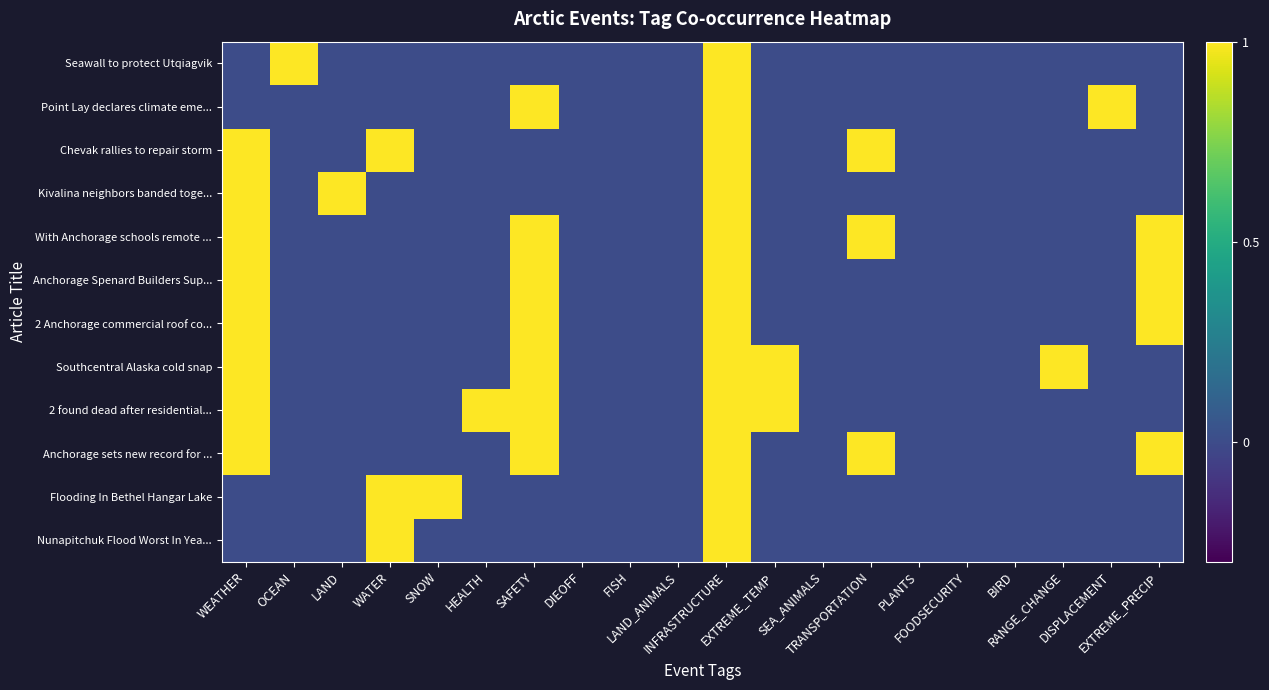

Reading left to right, list all the values displayed in this chart.

Nunapitchuk Flood Worst In Yea...: WEATHER=0	OCEAN=0	LAND=0	WATER=1	SNOW=0	HEALTH=0	SAFETY=0	DIEOFF=0	FISH=0	LAND_ANIMALS=0	INFRASTRUCTURE=1	EXTREME_TEMP=0	SEA_ANIMALS=0	TRANSPORTATION=0	PLANTS=0	FOODSECURITY=0	BIRD=0	RANGE_CHANGE=0	DISPLACEMENT=0	EXTREME_PRECIP=0
Flooding In Bethel Hangar Lake: WEATHER=0	OCEAN=0	LAND=0	WATER=1	SNOW=1	HEALTH=0	SAFETY=0	DIEOFF=0	FISH=0	LAND_ANIMALS=0	INFRASTRUCTURE=1	EXTREME_TEMP=0	SEA_ANIMALS=0	TRANSPORTATION=0	PLANTS=0	FOODSECURITY=0	BIRD=0	RANGE_CHANGE=0	DISPLACEMENT=0	EXTREME_PRECIP=0
Anchorage sets new record for ...: WEATHER=1	OCEAN=0	LAND=0	WATER=0	SNOW=0	HEALTH=0	SAFETY=1	DIEOFF=0	FISH=0	LAND_ANIMALS=0	INFRASTRUCTURE=1	EXTREME_TEMP=0	SEA_ANIMALS=0	TRANSPORTATION=1	PLANTS=0	FOODSECURITY=0	BIRD=0	RANGE_CHANGE=0	DISPLACEMENT=0	EXTREME_PRECIP=1
2 found dead after residential...: WEATHER=1	OCEAN=0	LAND=0	WATER=0	SNOW=0	HEALTH=1	SAFETY=1	DIEOFF=0	FISH=0	LAND_ANIMALS=0	INFRASTRUCTURE=1	EXTREME_TEMP=1	SEA_ANIMALS=0	TRANSPORTATION=0	PLANTS=0	FOODSECURITY=0	BIRD=0	RANGE_CHANGE=0	DISPLACEMENT=0	EXTREME_PRECIP=0
Southcentral Alaska cold snap: WEATHER=1	OCEAN=0	LAND=0	WATER=0	SNOW=0	HEALTH=0	SAFETY=1	DIEOFF=0	FISH=0	LAND_ANIMALS=0	INFRASTRUCTURE=1	EXTREME_TEMP=1	SEA_ANIMALS=0	TRANSPORTATION=0	PLANTS=0	FOODSECURITY=0	BIRD=0	RANGE_CHANGE=1	DISPLACEMENT=0	EXTREME_PRECIP=0
2 Anchorage commercial roof co...: WEATHER=1	OCEAN=0	LAND=0	WATER=0	SNOW=0	HEALTH=0	SAFETY=1	DIEOFF=0	FISH=0	LAND_ANIMALS=0	INFRASTRUCTURE=1	EXTREME_TEMP=0	SEA_ANIMALS=0	TRANSPORTATION=0	PLANTS=0	FOODSECURITY=0	BIRD=0	RANGE_CHANGE=0	DISPLACEMENT=0	EXTREME_PRECIP=1
Anchorage Spenard Builders Sup...: WEATHER=1	OCEAN=0	LAND=0	WATER=0	SNOW=0	HEALTH=0	SAFETY=1	DIEOFF=0	FISH=0	LAND_ANIMALS=0	INFRASTRUCTURE=1	EXTREME_TEMP=0	SEA_ANIMALS=0	TRANSPORTATION=0	PLANTS=0	FOODSECURITY=0	BIRD=0	RANGE_CHANGE=0	DISPLACEMENT=0	EXTREME_PRECIP=1
With Anchorage schools remote ...: WEATHER=1	OCEAN=0	LAND=0	WATER=0	SNOW=0	HEALTH=0	SAFETY=1	DIEOFF=0	FISH=0	LAND_ANIMALS=0	INFRASTRUCTURE=1	EXTREME_TEMP=0	SEA_ANIMALS=0	TRANSPORTATION=1	PLANTS=0	FOODSECURITY=0	BIRD=0	RANGE_CHANGE=0	DISPLACEMENT=0	EXTREME_PRECIP=1
Kivalina neighbors banded toge...: WEATHER=1	OCEAN=0	LAND=1	WATER=0	SNOW=0	HEALTH=0	SAFETY=0	DIEOFF=0	FISH=0	LAND_ANIMALS=0	INFRASTRUCTURE=1	EXTREME_TEMP=0	SEA_ANIMALS=0	TRANSPORTATION=0	PLANTS=0	FOODSECURITY=0	BIRD=0	RANGE_CHANGE=0	DISPLACEMENT=0	EXTREME_PRECIP=0
Chevak rallies to repair storm: WEATHER=1	OCEAN=0	LAND=0	WATER=1	SNOW=0	HEALTH=0	SAFETY=0	DIEOFF=0	FISH=0	LAND_ANIMALS=0	INFRASTRUCTURE=1	EXTREME_TEMP=0	SEA_ANIMALS=0	TRANSPORTATION=1	PLANTS=0	FOODSECURITY=0	BIRD=0	RANGE_CHANGE=0	DISPLACEMENT=0	EXTREME_PRECIP=0
Point Lay declares climate eme...: WEATHER=0	OCEAN=0	LAND=0	WATER=0	SNOW=0	HEALTH=0	SAFETY=1	DIEOFF=0	FISH=0	LAND_ANIMALS=0	INFRASTRUCTURE=1	EXTREME_TEMP=0	SEA_ANIMALS=0	TRANSPORTATION=0	PLANTS=0	FOODSECURITY=0	BIRD=0	RANGE_CHANGE=0	DISPLACEMENT=1	EXTREME_PRECIP=0
Seawall to protect Utqiagvik: WEATHER=0	OCEAN=1	LAND=0	WATER=0	SNOW=0	HEALTH=0	SAFETY=0	DIEOFF=0	FISH=0	LAND_ANIMALS=0	INFRASTRUCTURE=1	EXTREME_TEMP=0	SEA_ANIMALS=0	TRANSPORTATION=0	PLANTS=0	FOODSECURITY=0	BIRD=0	RANGE_CHANGE=0	DISPLACEMENT=0	EXTREME_PRECIP=0